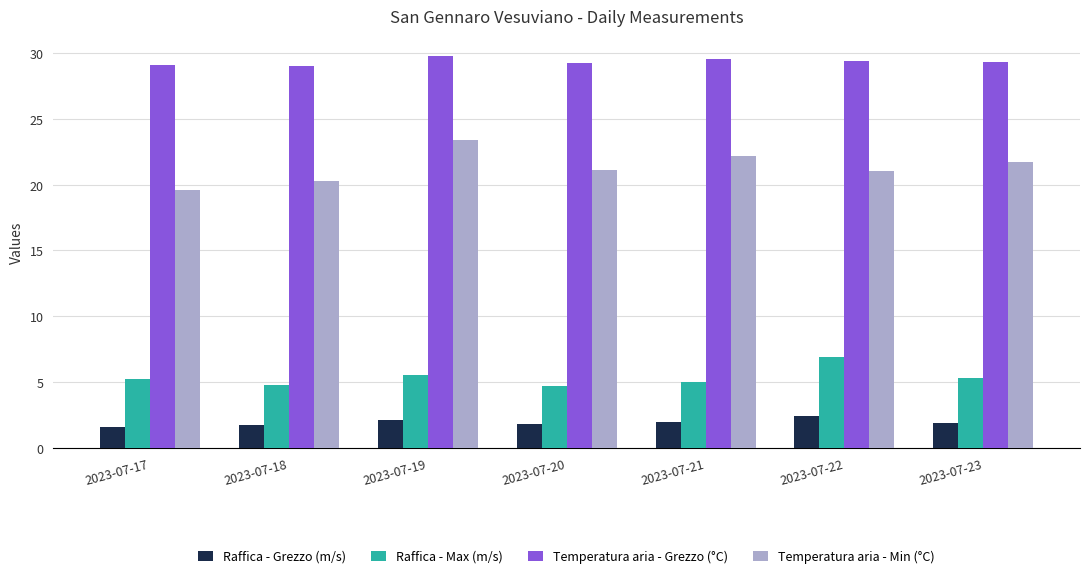

What is the sum of all Temperatura aria - Min (°C) values?

149.3